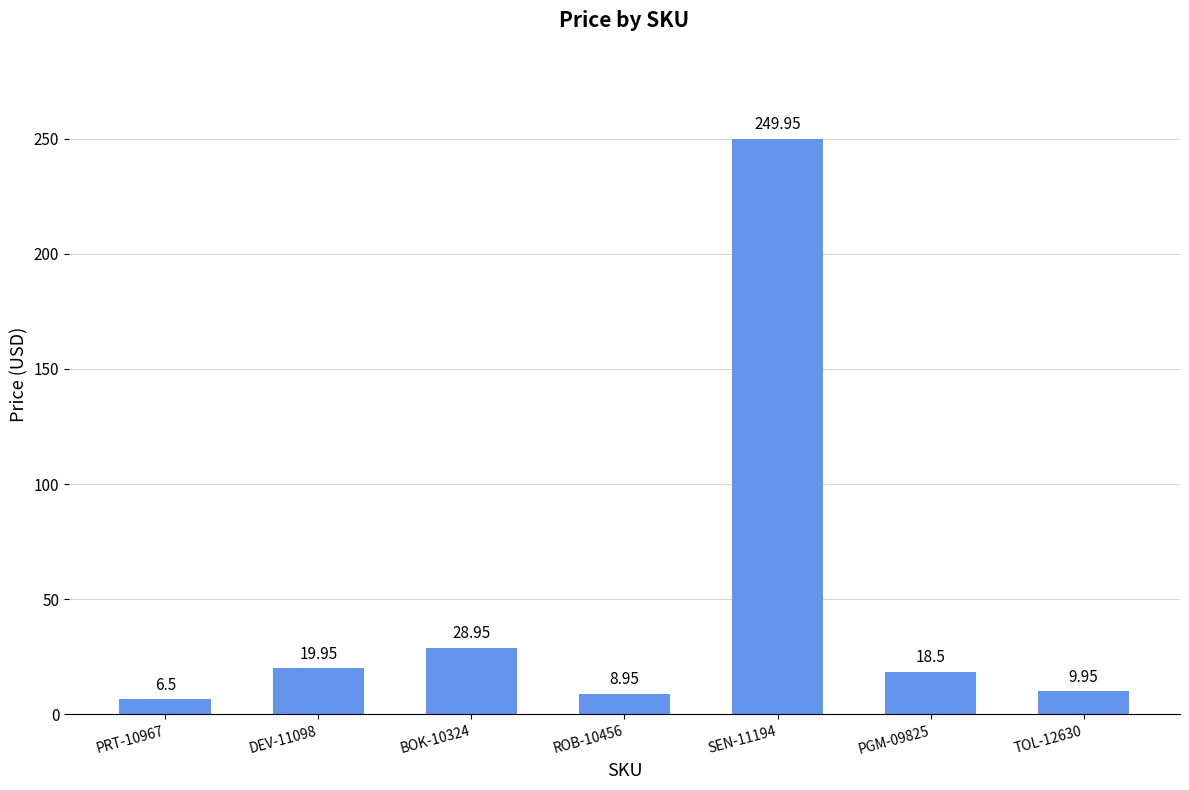

Are the bars grouped side by side (vs. stacked)?

No